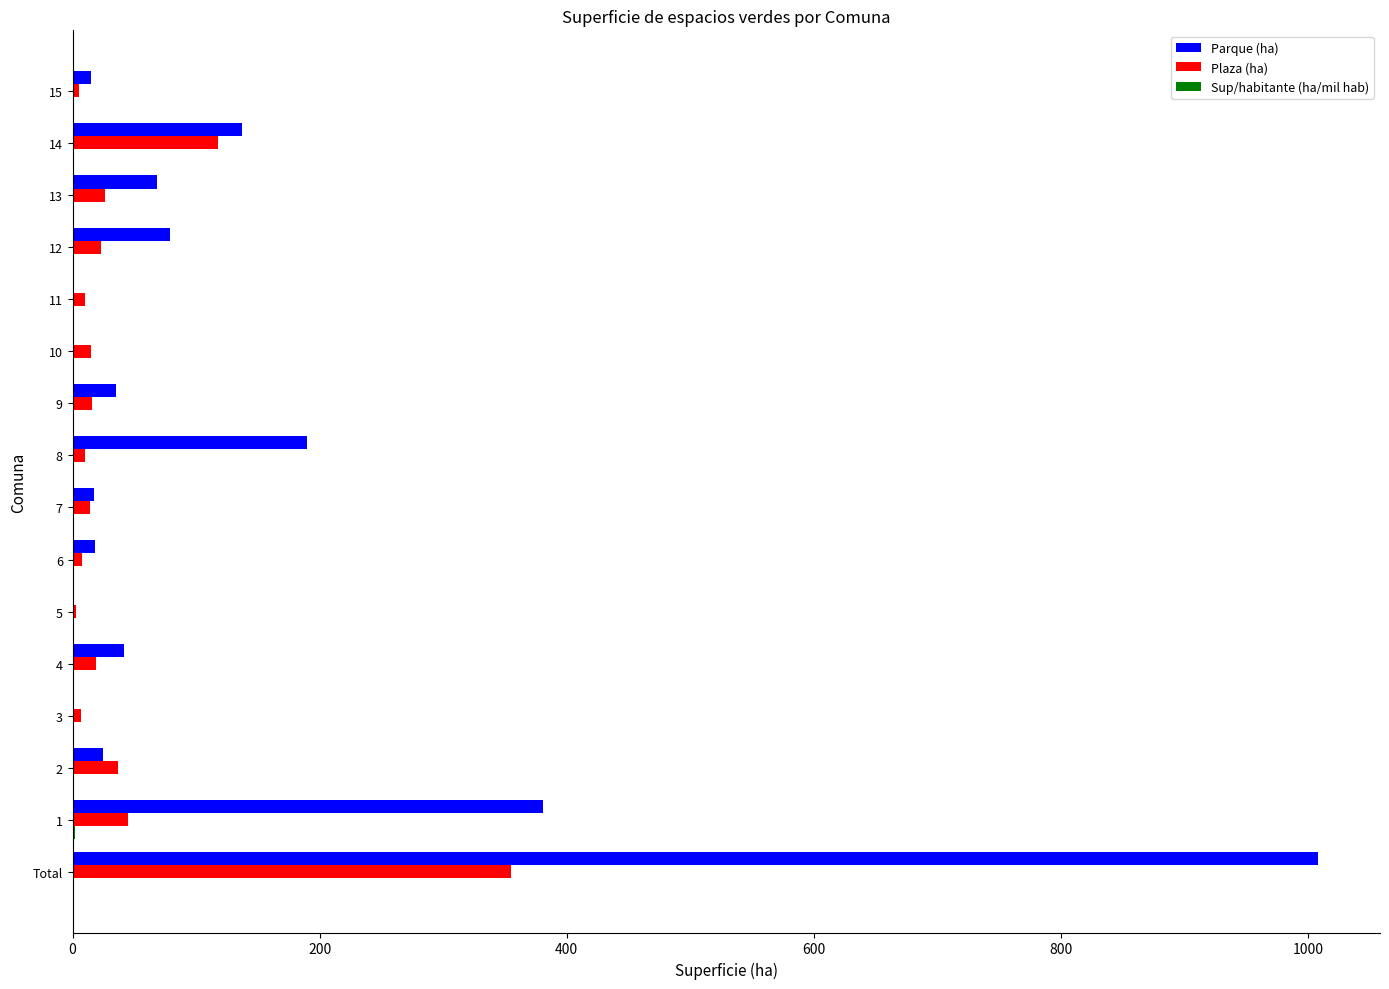

What is the maximum value for Plaza (ha)?

355.0